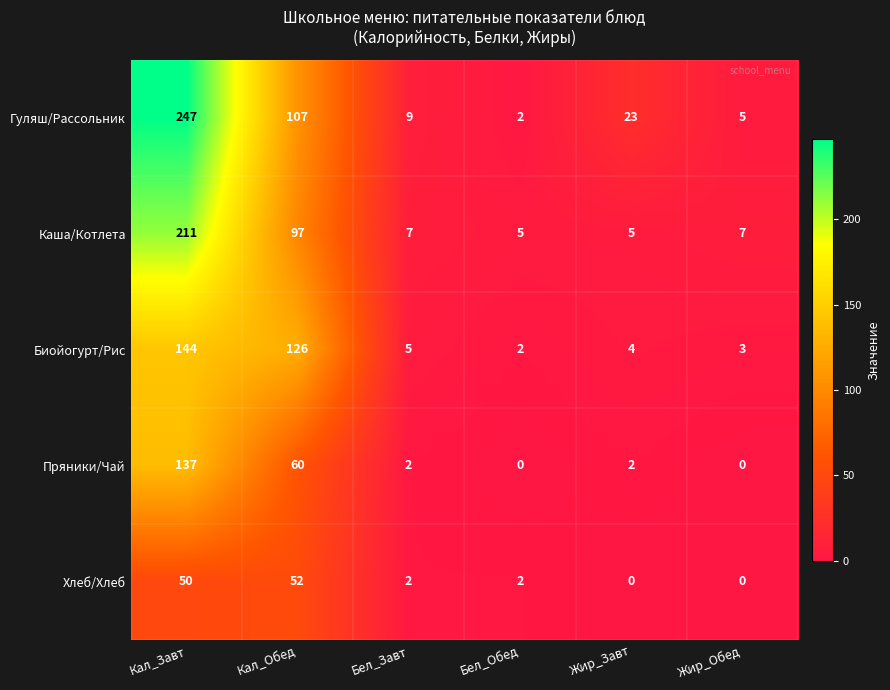

The value of Пряники/Чай at Бел_Завт is 2. True or false?

True